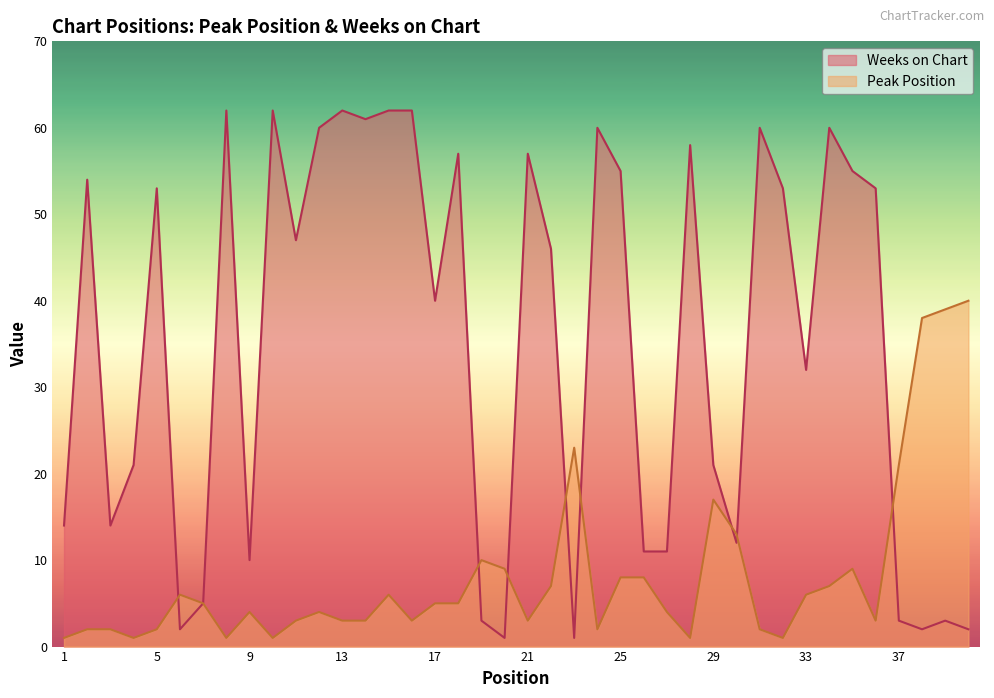

At which category does Weeks on Chart reach its first local peak?

2